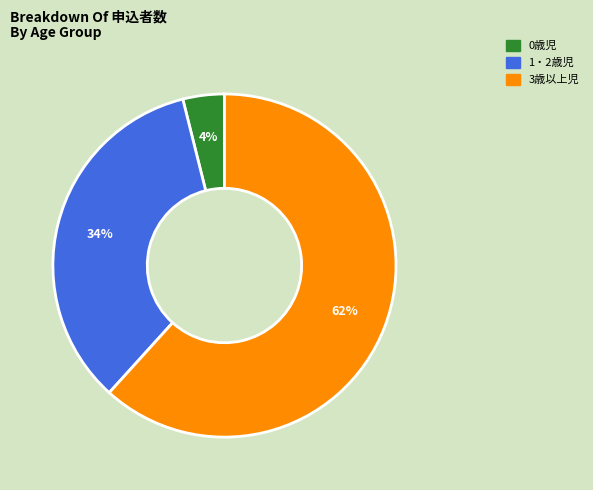

Between 1・2歳児 and 3歳以上児, which is larger?

3歳以上児